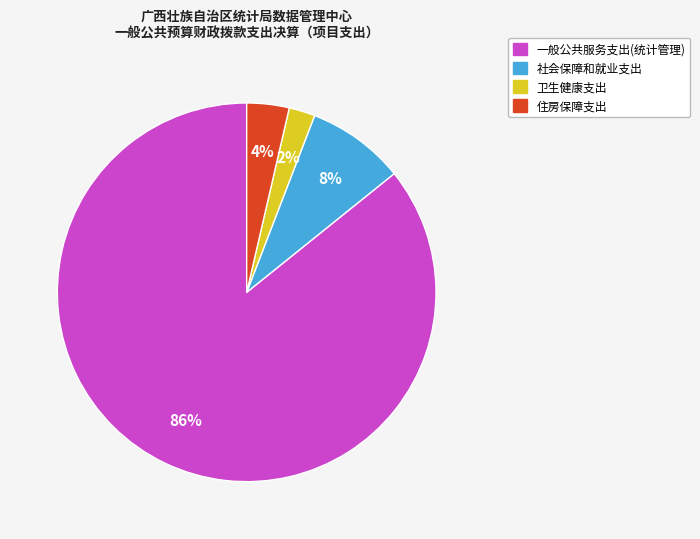

How many segments does this pie chart have?

4